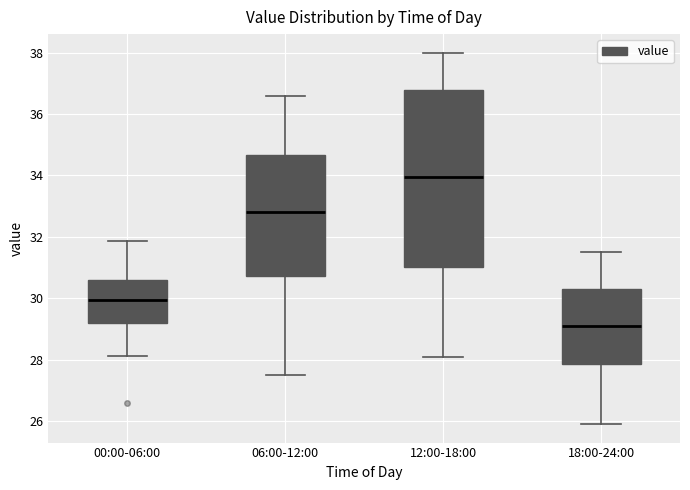

Which box is the tallest, from its lower edge to its upper edge?

12:00-18:00